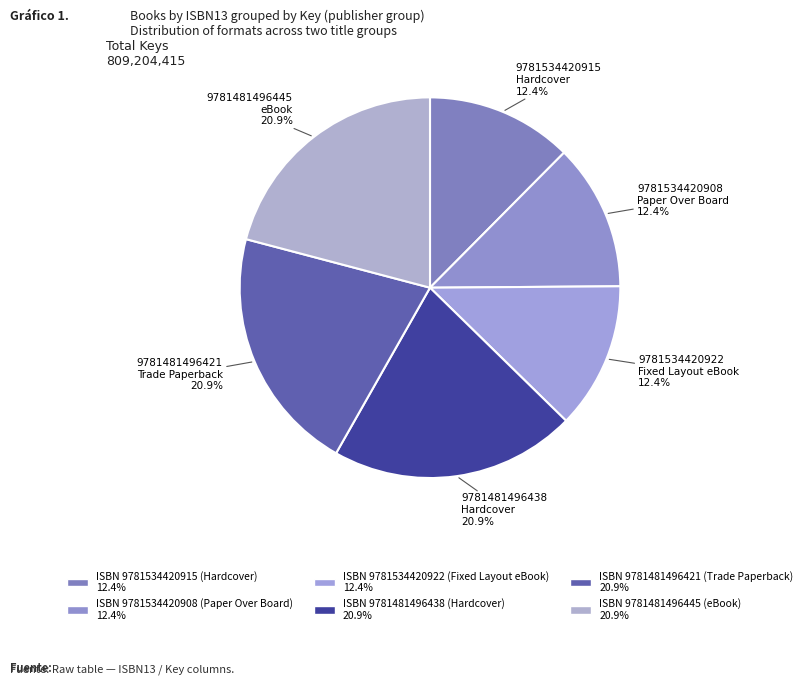

How many segments does this pie chart have?

6